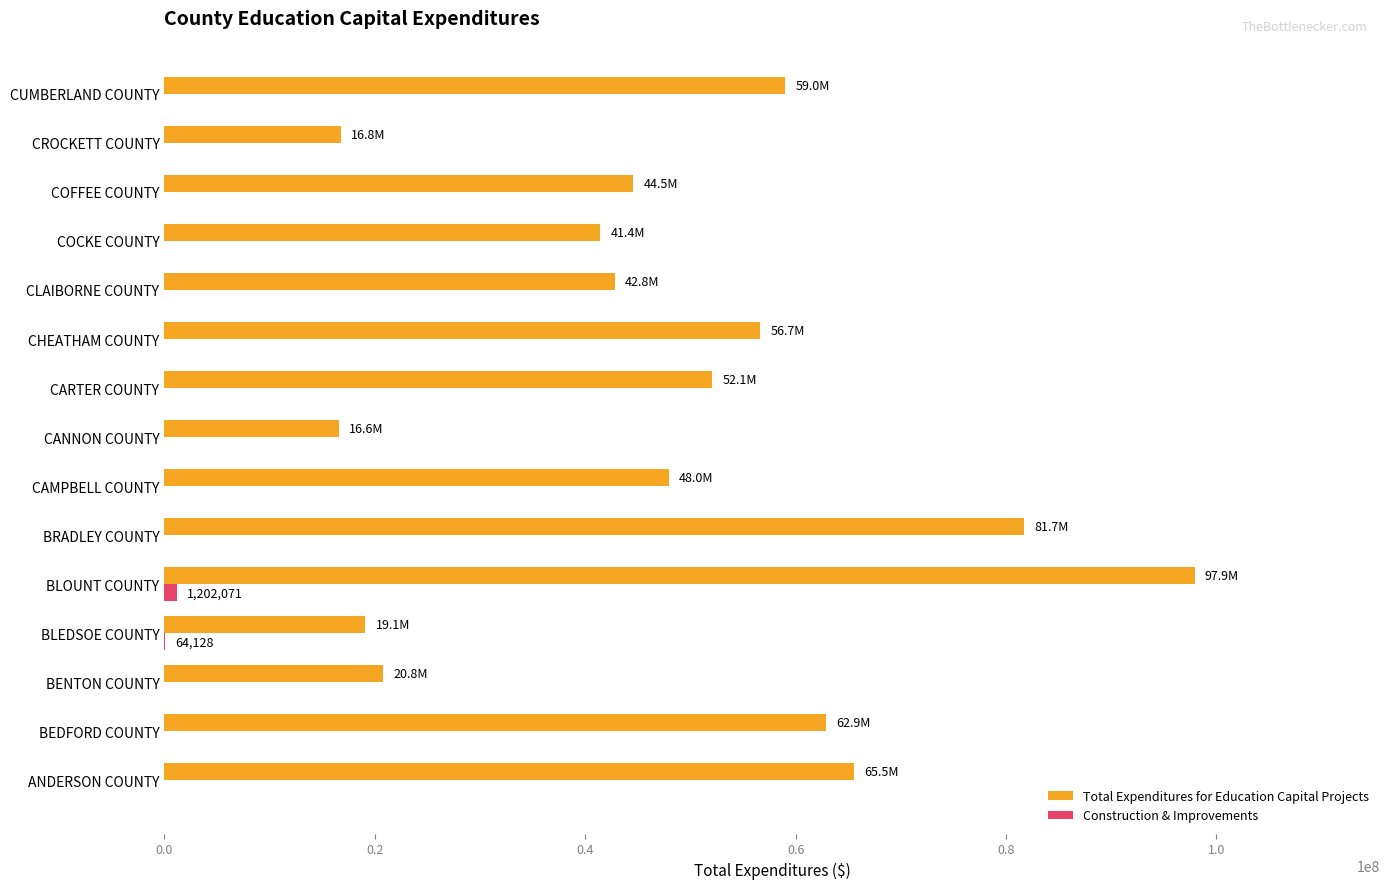

Which category has the highest value across all series?

BLOUNT COUNTY